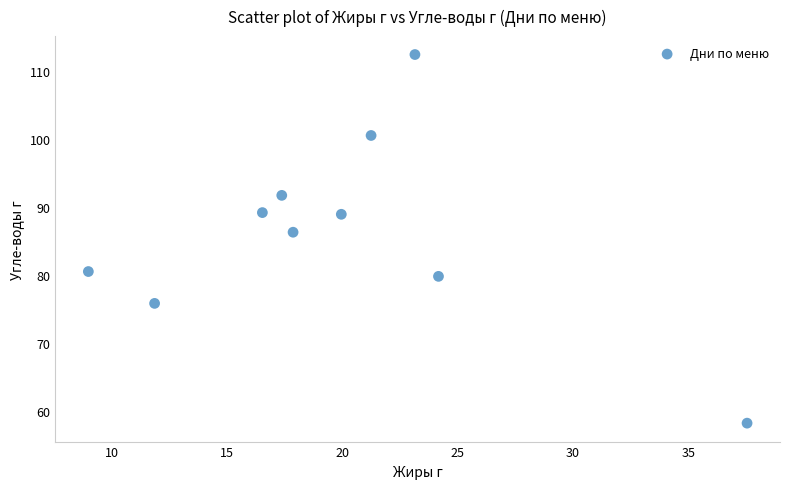

What is the average X value?

19.9